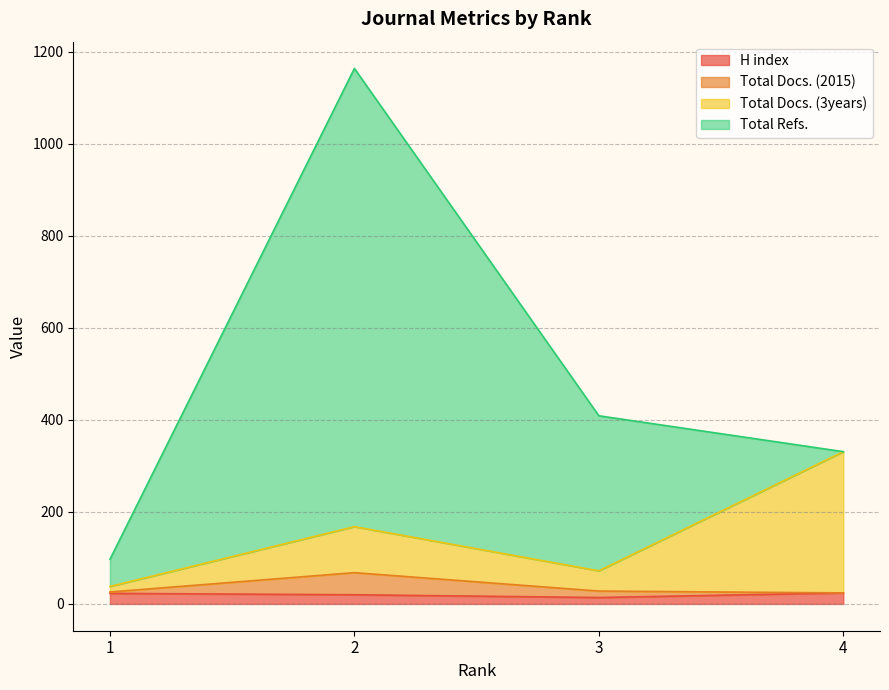

What is the minimum value shown in the chart?

14